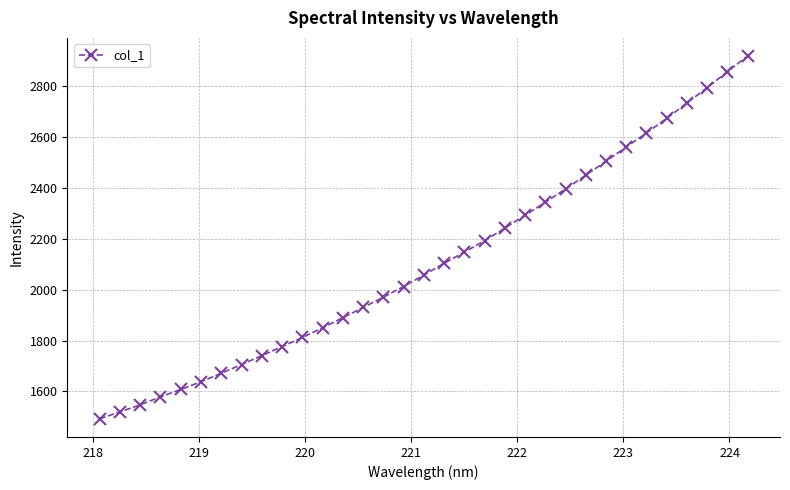

What is the sum of all values?

69637.3